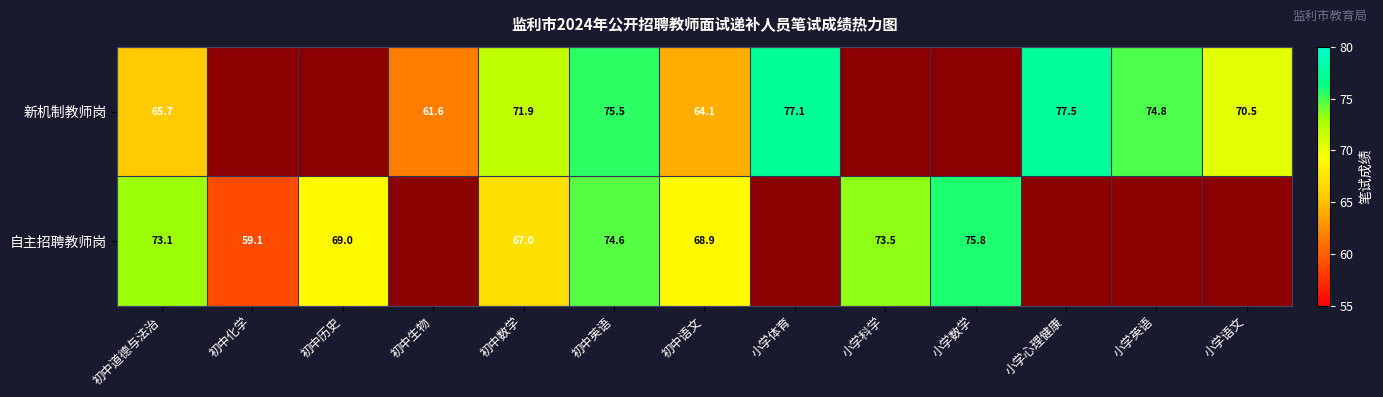

At 初中数学, list the series in order from largest to smallest.

新机制教师岗, 自主招聘教师岗